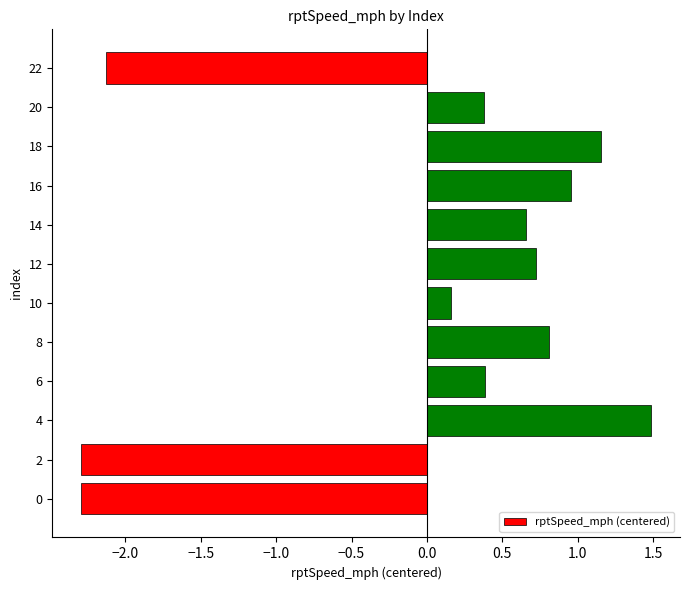

Between 16 and 4, which is larger?

4